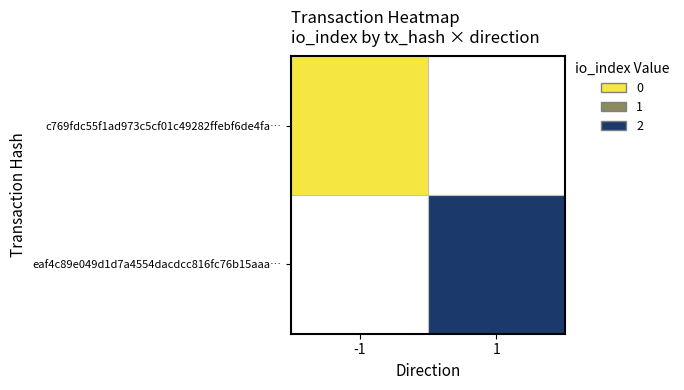

Which category has the lowest value across all series?

-1